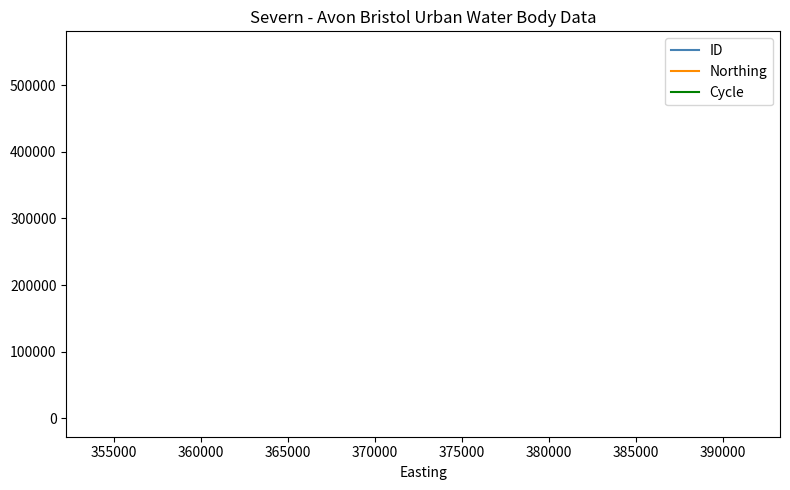

True or false: ID and Cycle intersect in this chart.

False